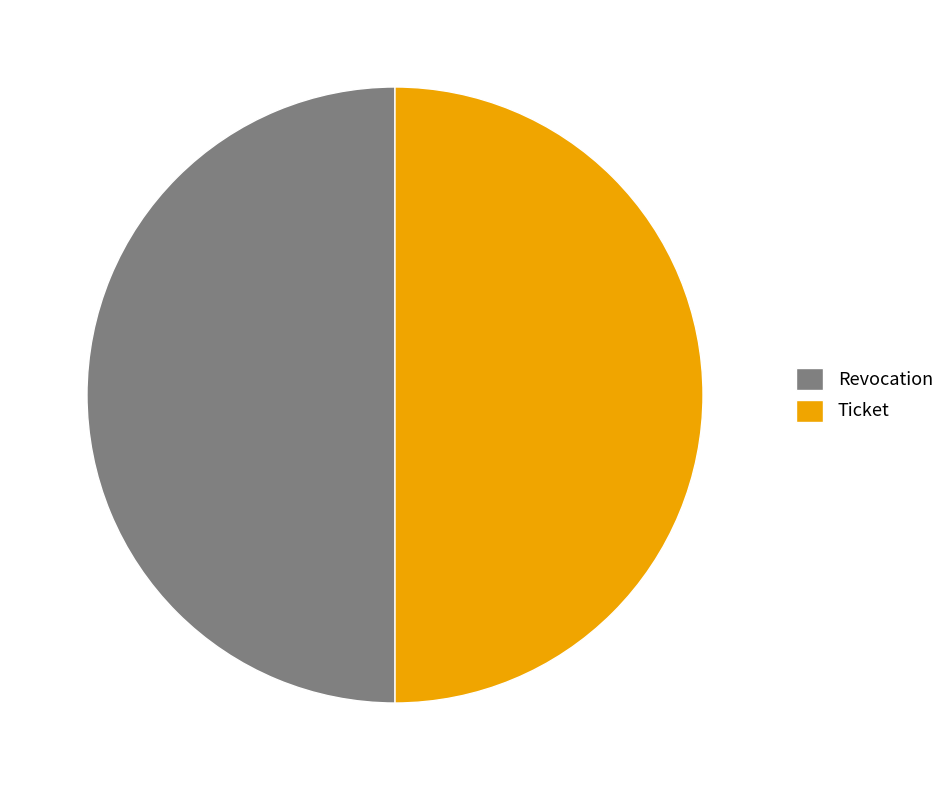

Is the sum of Revocation and Ticket greater than half?

Yes